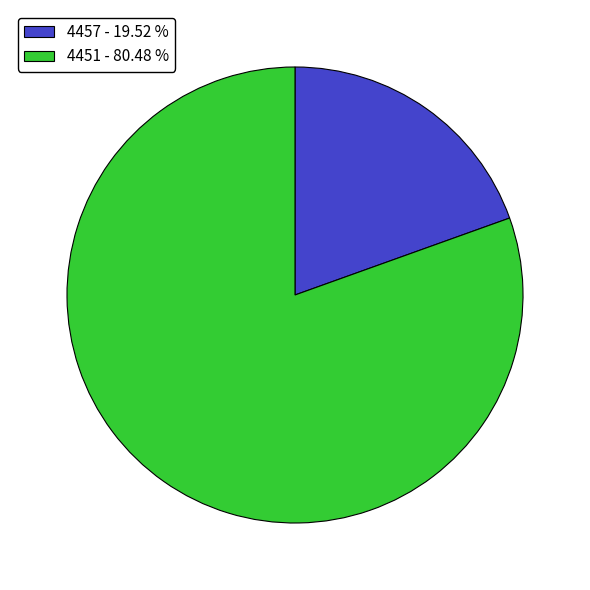

Combined, do 4451 - 80.48 % and 4457 - 19.52 % account for over 50%?

Yes